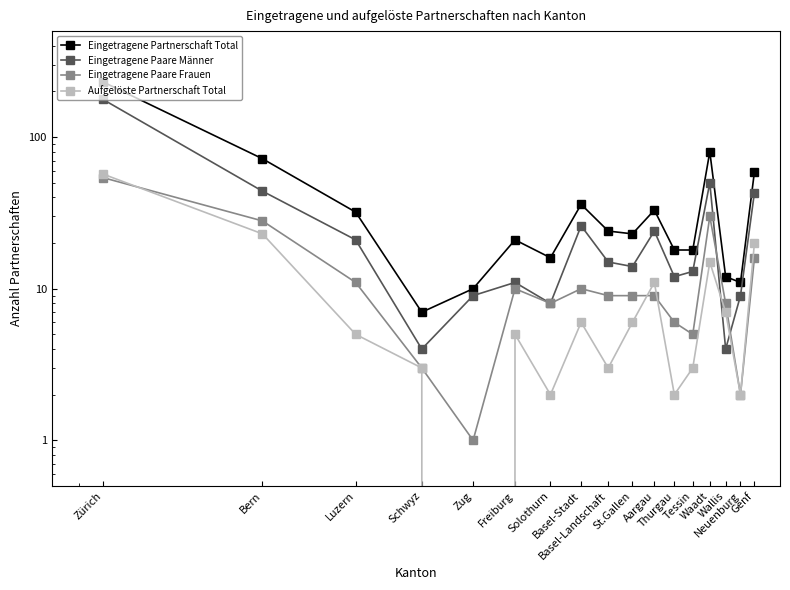

Which category has the highest value across all series?

Zürich